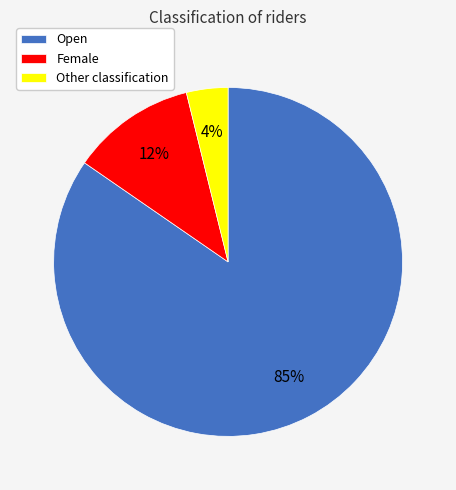

To the nearest percent, what is the average slice percentage?

33%